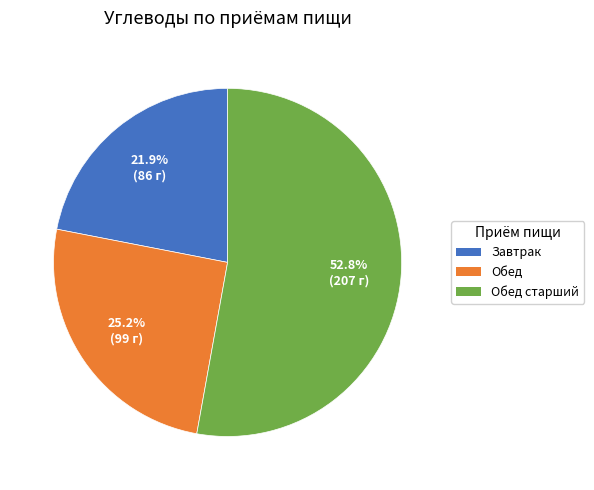

How much of the chart is everything except Завтрак?

78.1%